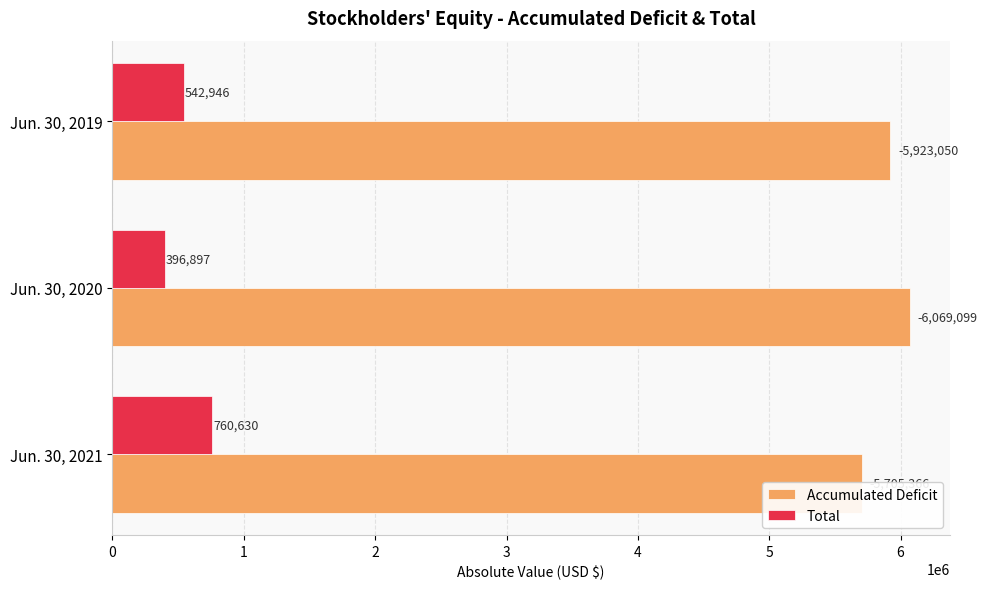

How many values in the Accumulated Deficit series are below 5923050?

1